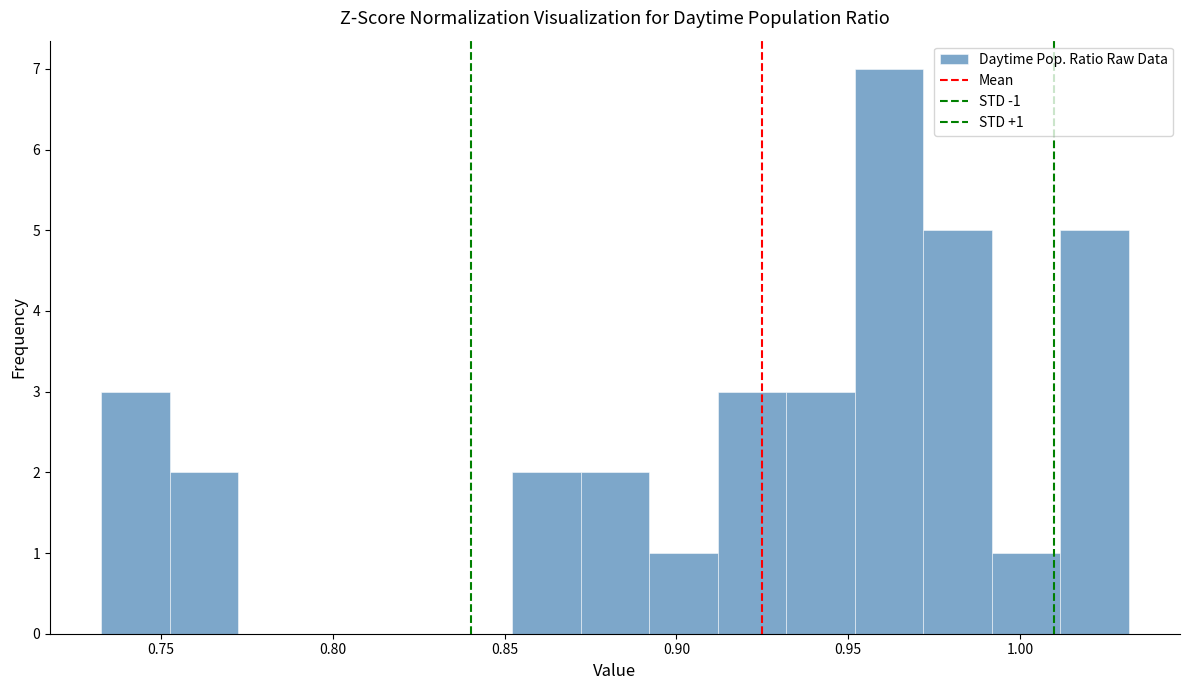

Read against the x-axis, roughly where is the centre of the tallest bar?

0.960